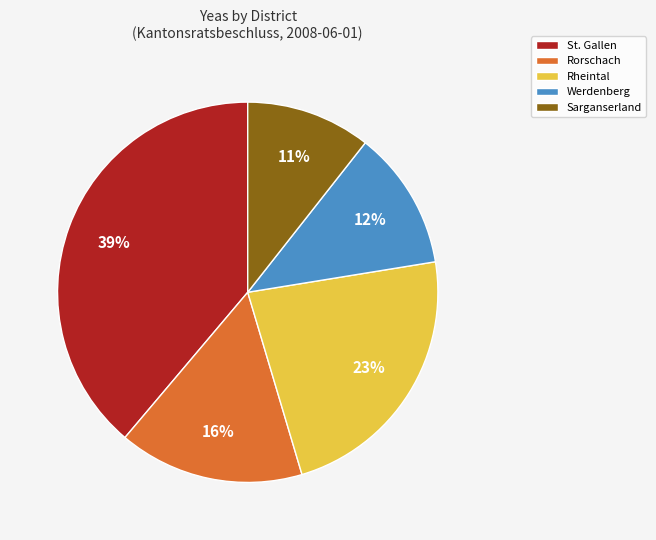

What is the smallest slice in the pie chart?

Sarganserland